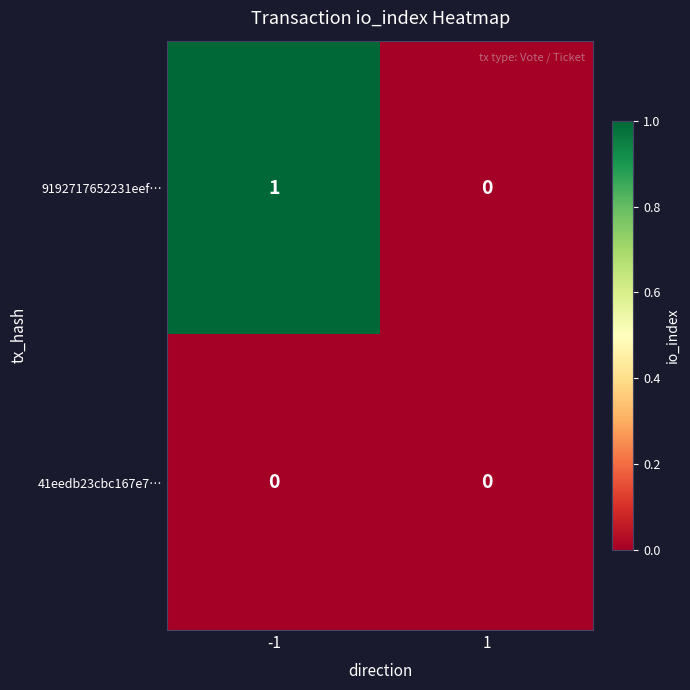

Reading left to right, transcribe all the data shown in this chart.

9192717652231eef…: -1=1	1=0
41eedb23cbc167e7…: -1=0	1=0